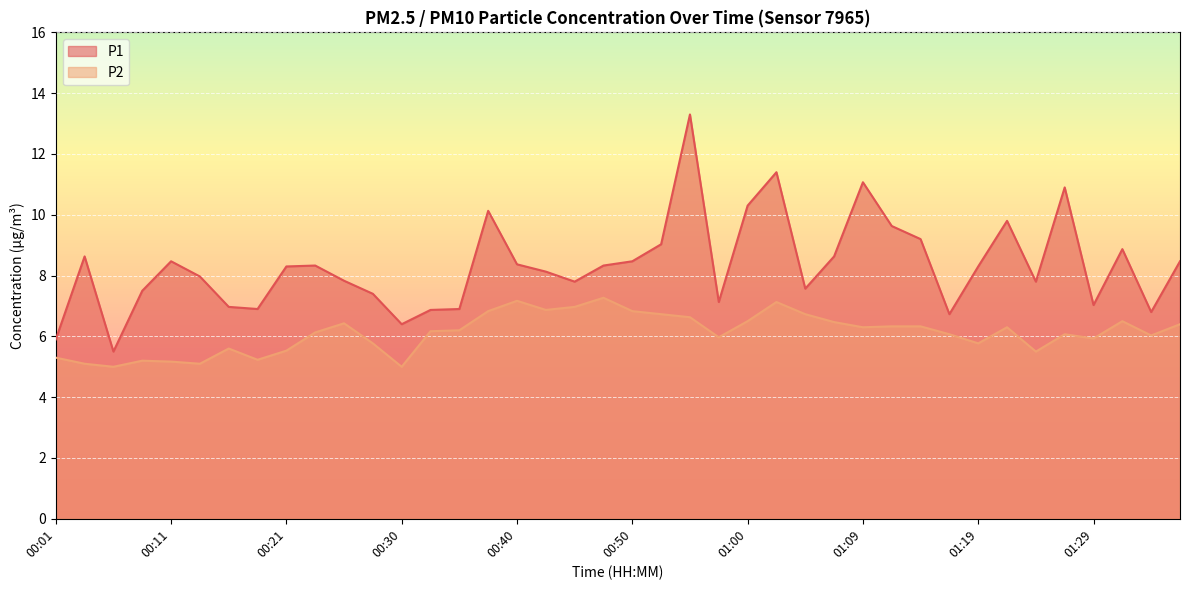

Reading left to right, extract all data points from this chart.

P1: 00:01=5.9	00:04=8.6	00:06=5.5	00:09=7.5	00:11=8.5	00:13=8.0	00:16=7.0	00:18=6.9	00:21=8.3	00:23=8.3	00:26=7.8	00:28=7.4	00:30=6.4	00:33=6.9	00:35=6.9	00:38=10.1	00:40=8.4	00:43=8.1	00:45=7.8	00:47=8.3	00:50=8.5	00:52=9.0	00:55=13.3	00:57=7.1	01:00=10.3	01:02=11.4	01:05=7.6	01:07=8.6	01:09=11.1	01:12=9.6	01:14=9.2	01:17=6.7	01:19=8.3	01:22=9.8	01:24=7.8	01:27=10.9	01:29=7.0	01:31=8.9	01:34=6.8	01:36=8.5
P2: 00:01=5.3	00:04=5.1	00:06=5.0	00:09=5.2	00:11=5.2	00:13=5.1	00:16=5.6	00:18=5.2	00:21=5.5	00:23=6.1	00:26=6.4	00:28=5.8	00:30=5.0	00:33=6.2	00:35=6.2	00:38=6.8	00:40=7.2	00:43=6.9	00:45=7.0	00:47=7.3	00:50=6.8	00:52=6.7	00:55=6.6	00:57=6.0	01:00=6.5	01:02=7.1	01:05=6.7	01:07=6.5	01:09=6.3	01:12=6.3	01:14=6.3	01:17=6.1	01:19=5.8	01:22=6.3	01:24=5.5	01:27=6.1	01:29=5.9	01:31=6.5	01:34=6.0	01:36=6.4